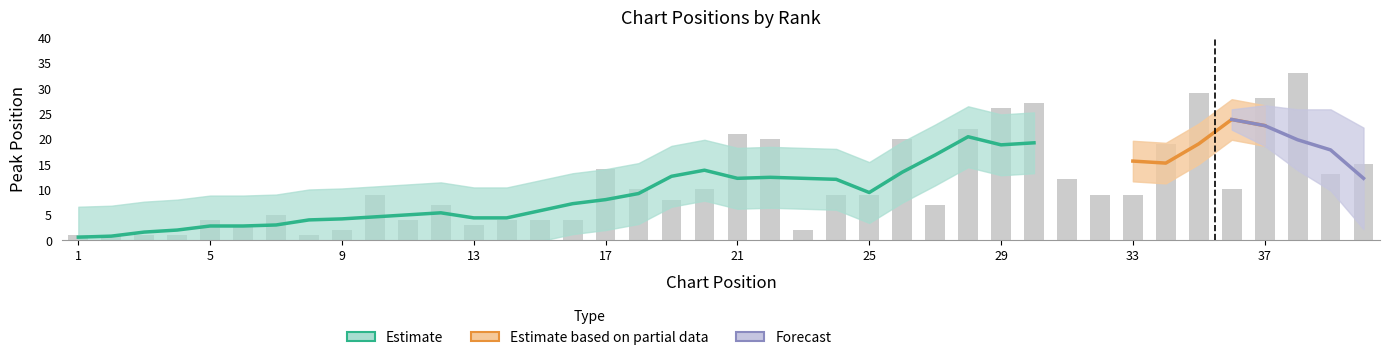

What is the value of the 31st bar from the left?

12